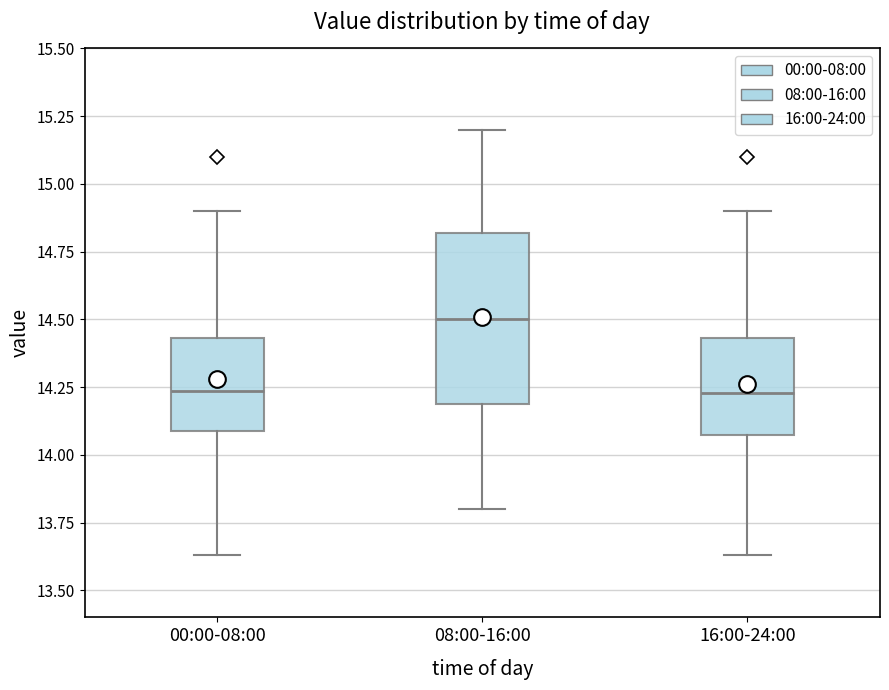

Where is the upper edge of the box for 00:00-08:00 on the y-axis? The values are not printed on the chart, so give them approximately, as read against the axis.

14.45